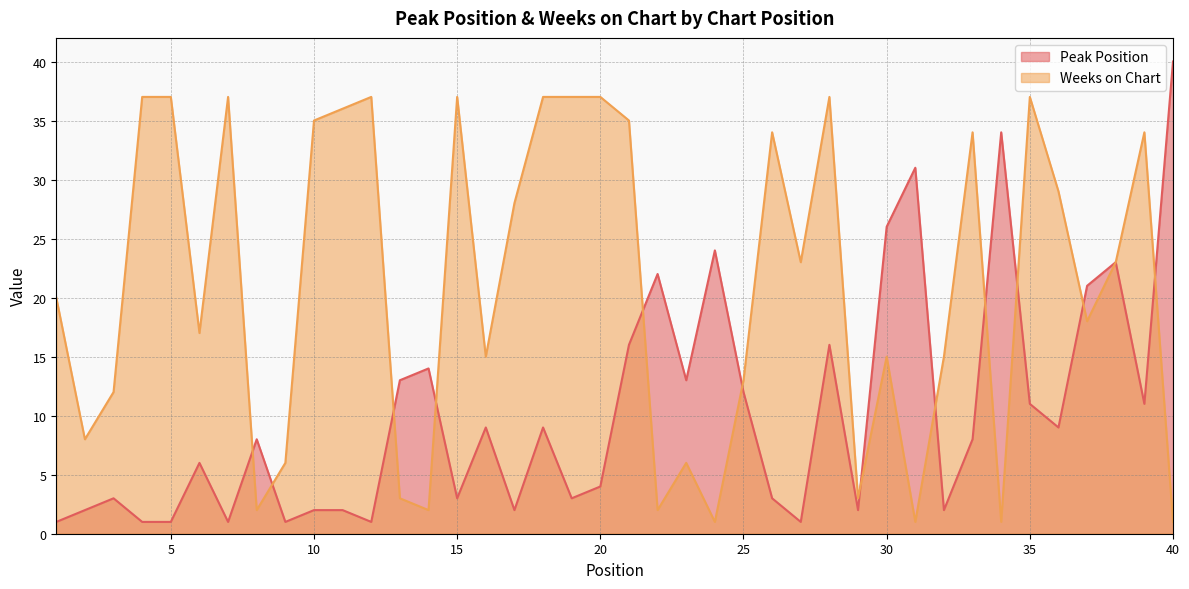

Which series changed the most between 11 and 28?

Peak Position